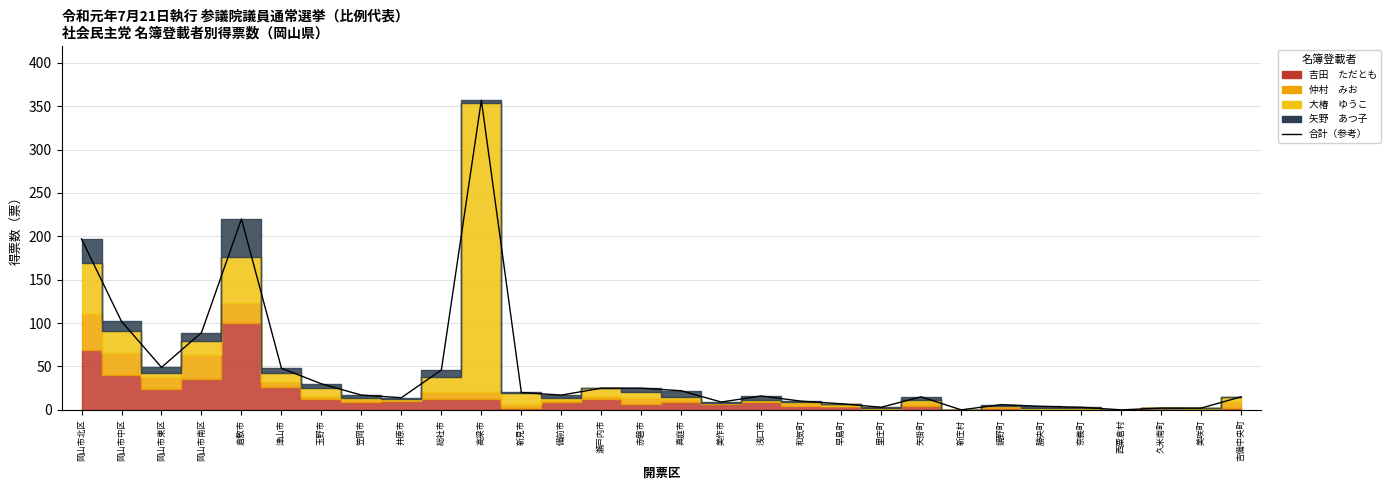

At which category does the chart reach its minimum across all series?

新庄村